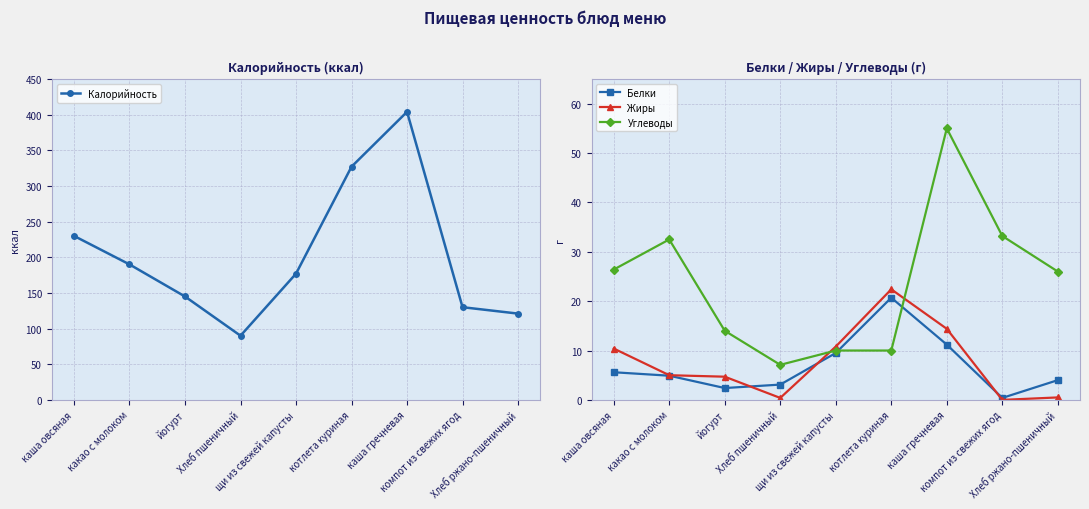

Is the value of Калорийность at Хлеб ржано-пшеничный greater than the value of Углеводы at каша овсяная?

Yes